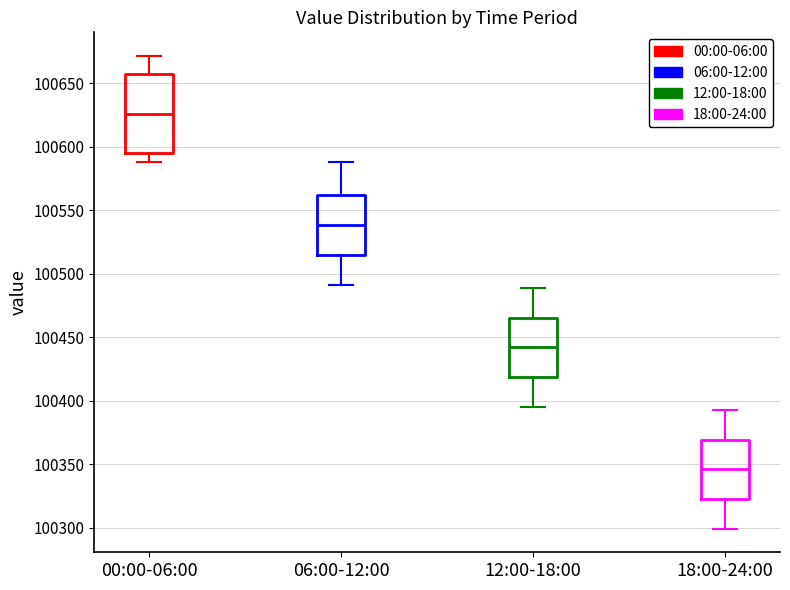

Where does the lower whisker of the box for 18:00-24:00 end on the y-axis? The values are not printed on the chart, so give them approximately, as read against the axis.

100300